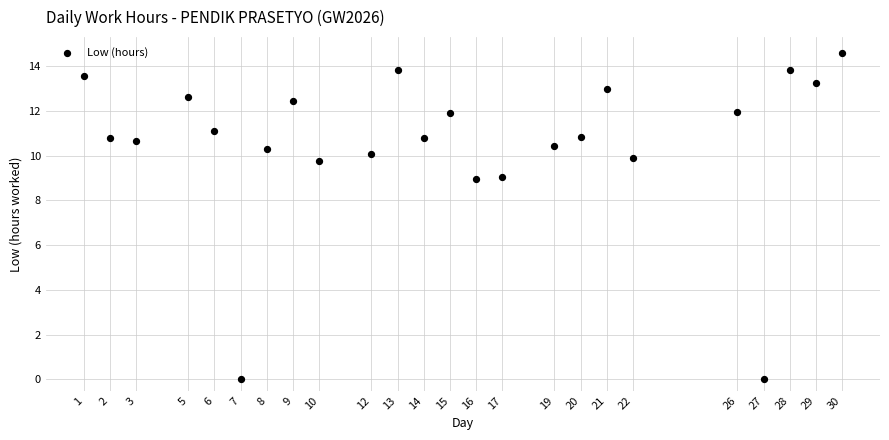

What is the range of Y values (max minus min)?

14.6